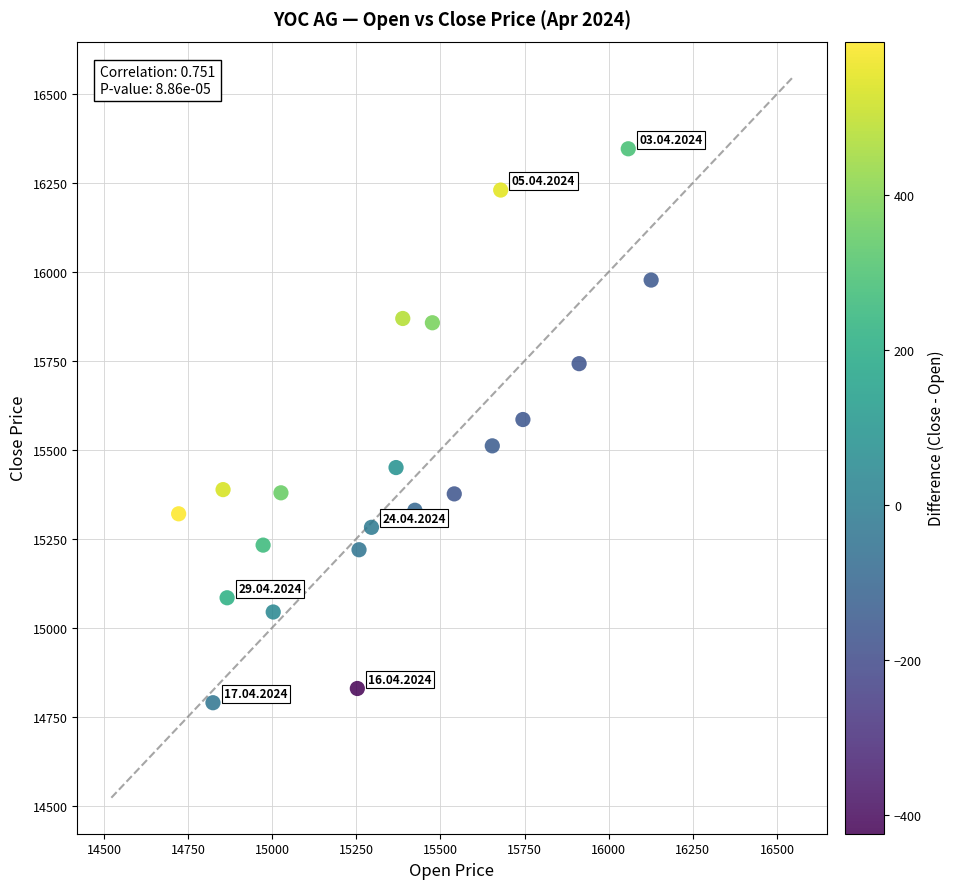

What is the range of Y values (max minus min)?

1557